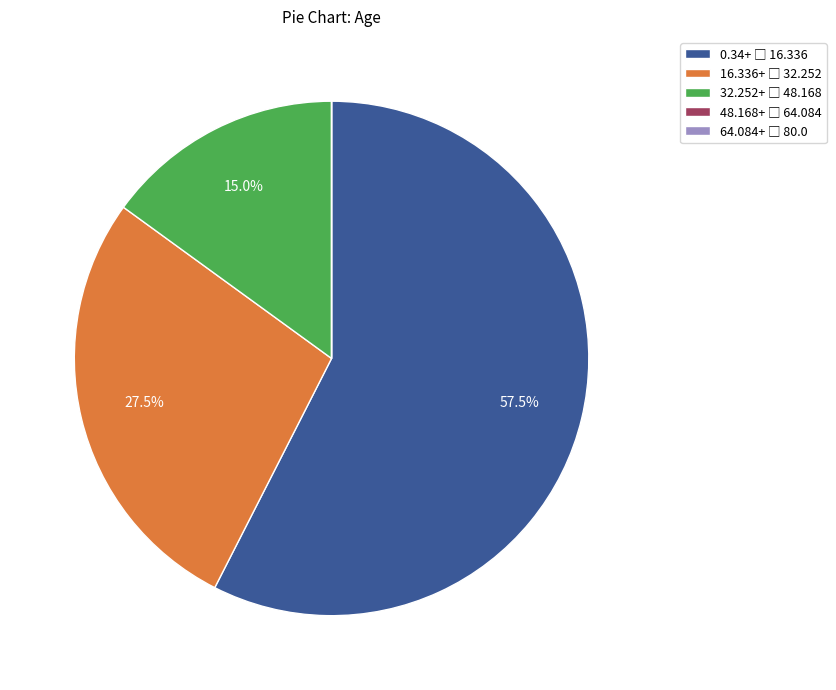

Does any single category account for the majority?

Yes